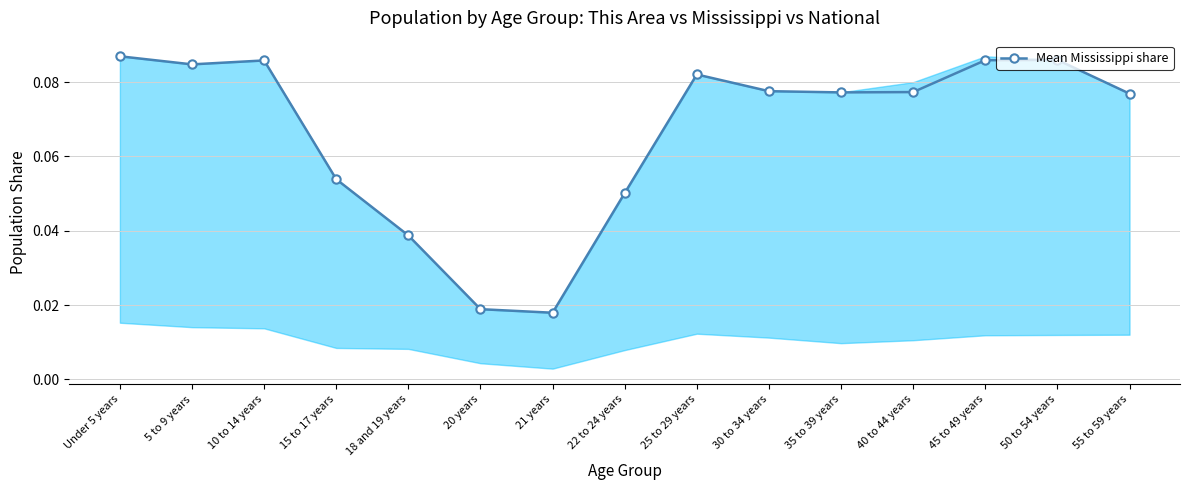

At which category does the chart reach its minimum across all series?

21 years